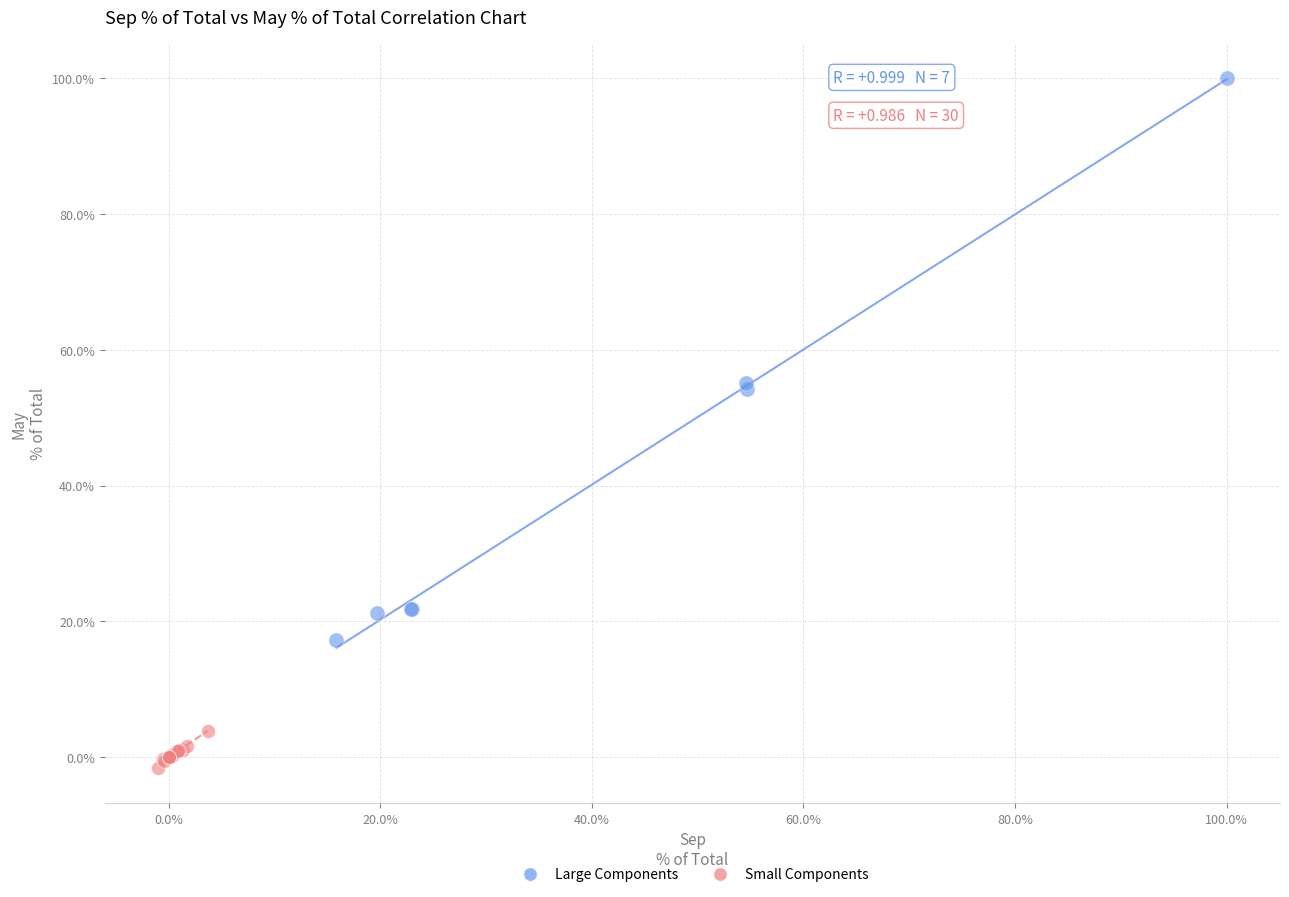

Which series reaches the maximum Y coordinate?

Large Components